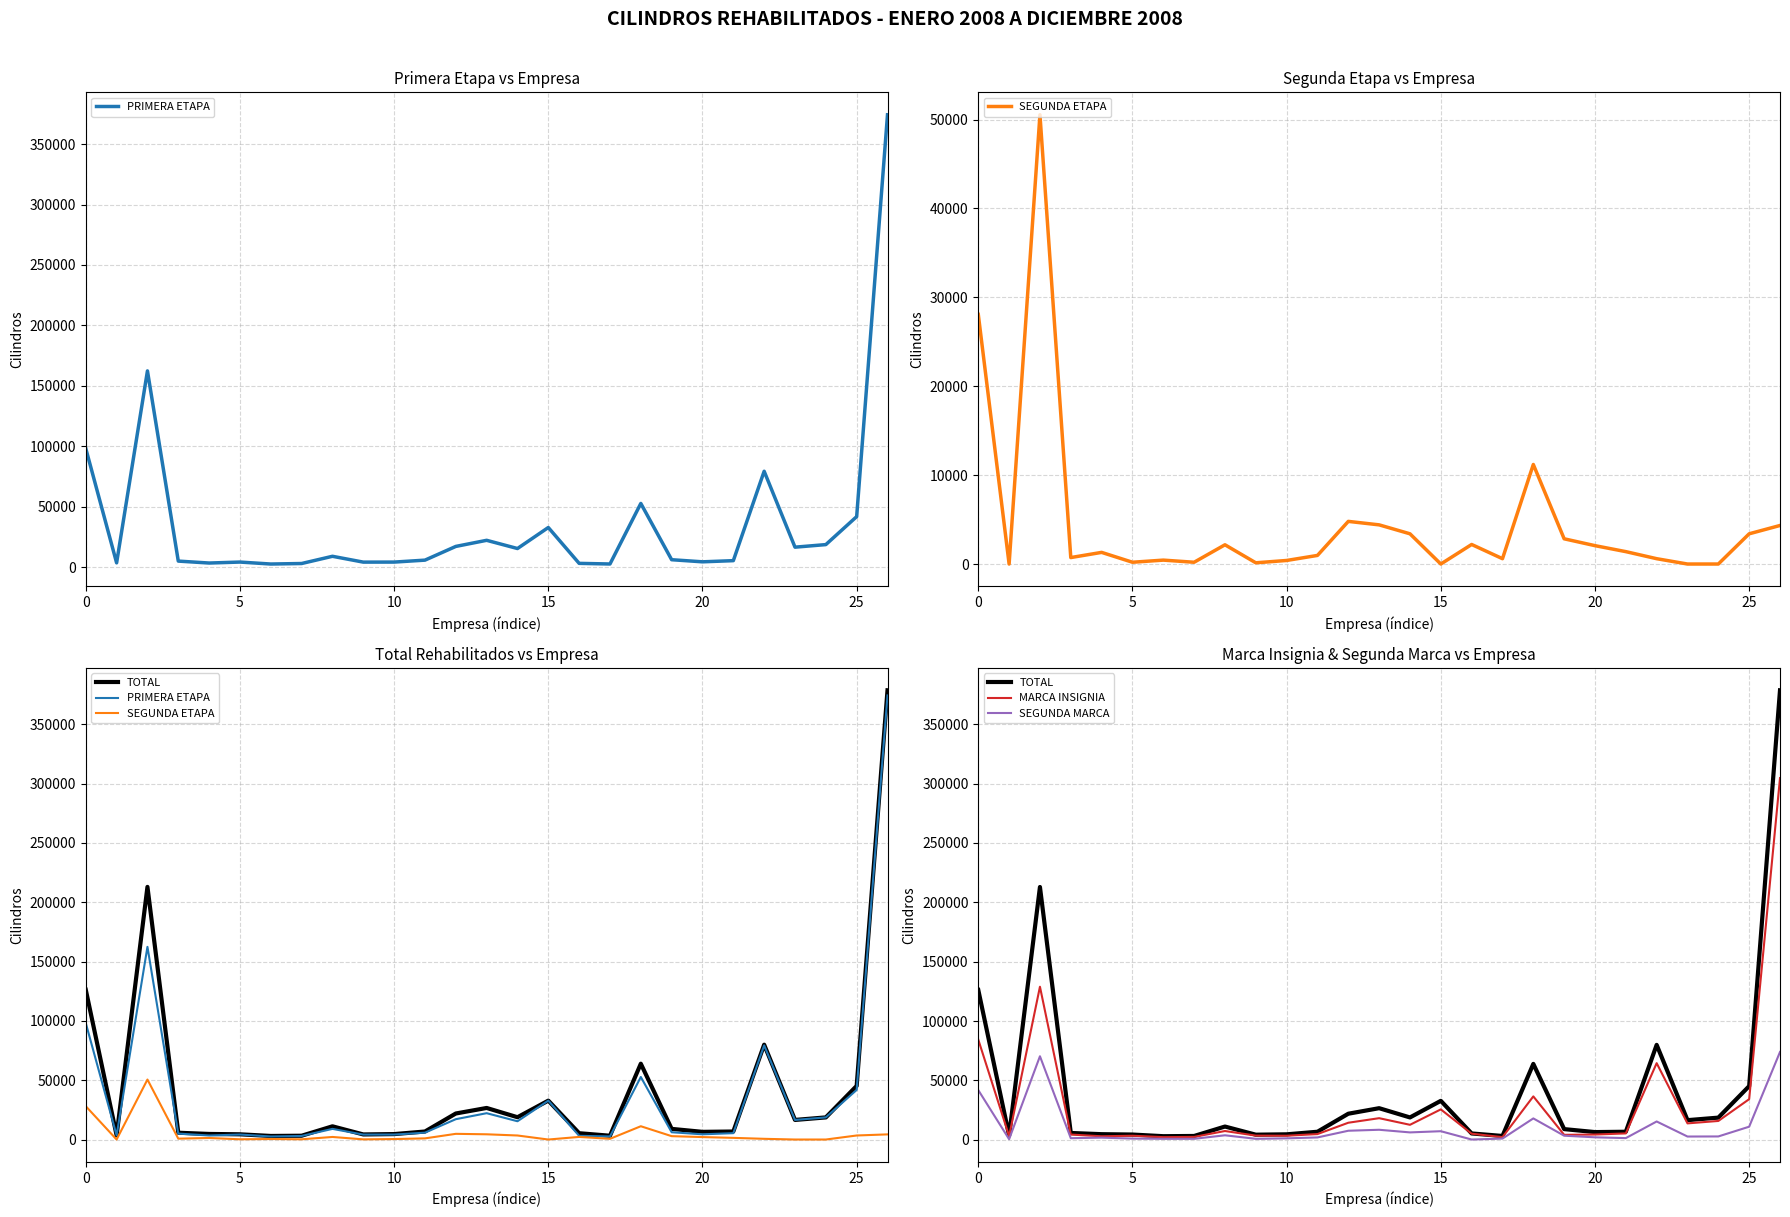

True or false: SEGUNDA ETAPA and MARCA INSIGNIA intersect in this chart.

False